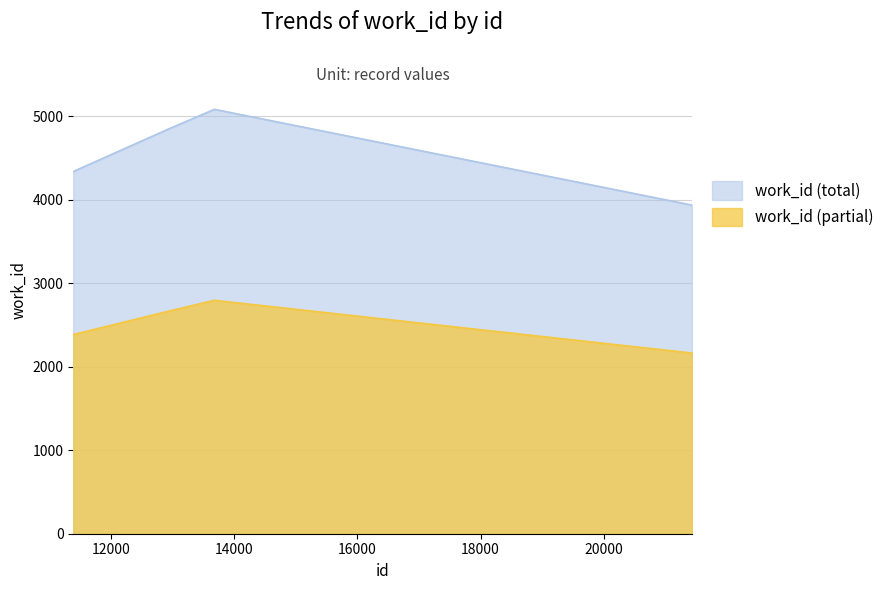

How many values are below 4339?

3